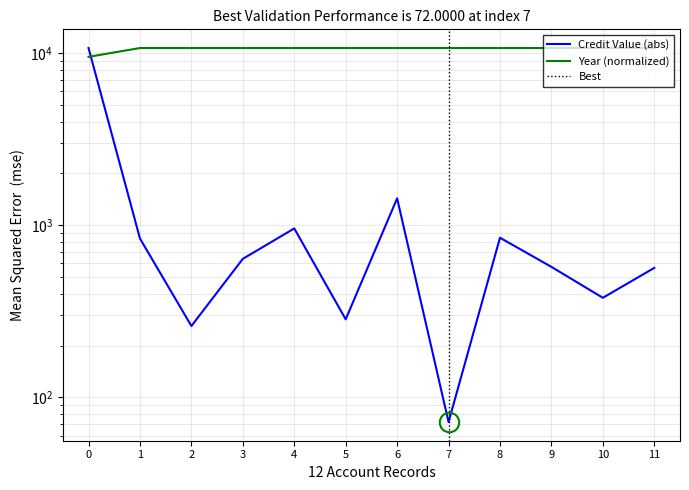

True or false: Credit Value has a value of 985.6 at 11.

False